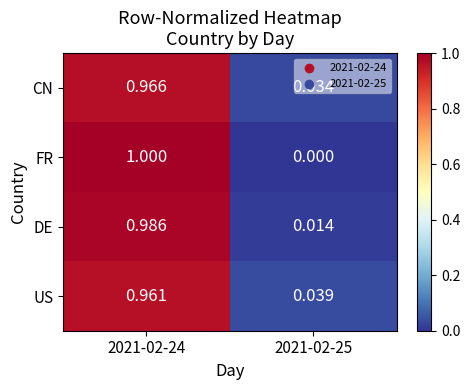

Which series has the largest range (max minus min)?

FR